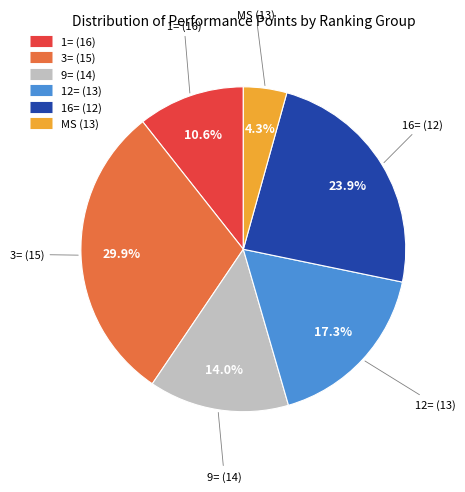

Does any single category account for the majority?

No